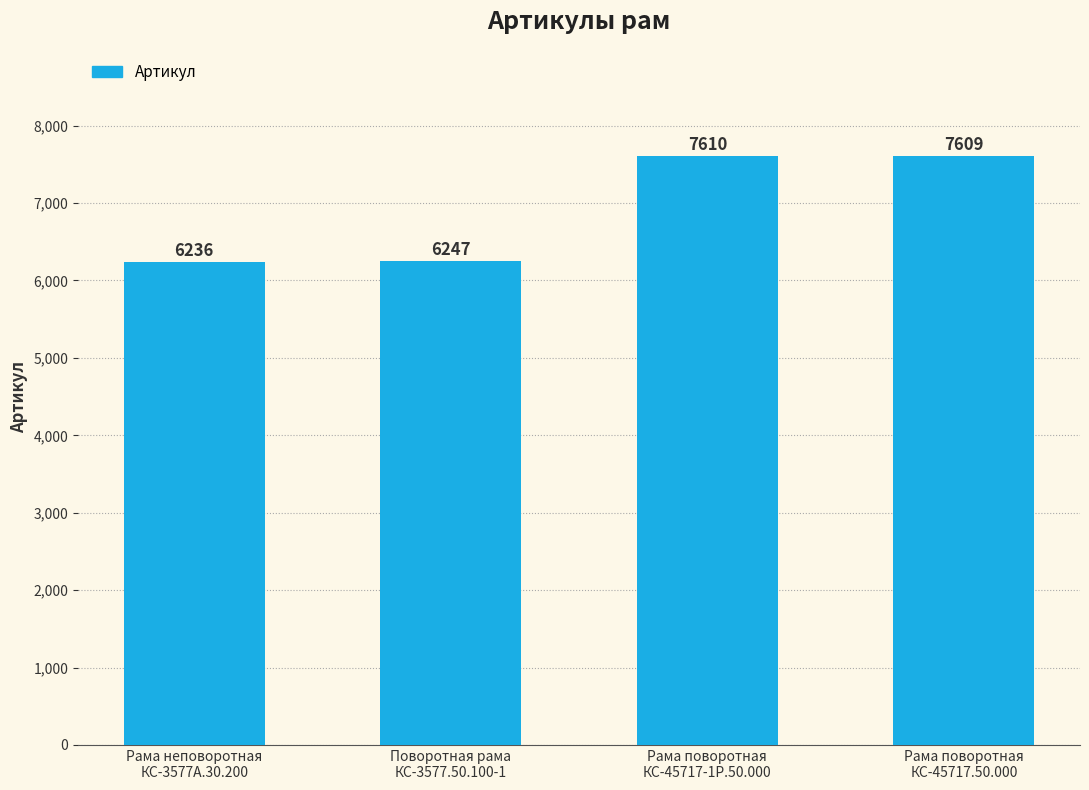

Which has a higher value, Рама поворотная
КС-45717-1Р.50.000 or Поворотная рама
КС-3577.50.100-1?

Рама поворотная
КС-45717-1Р.50.000